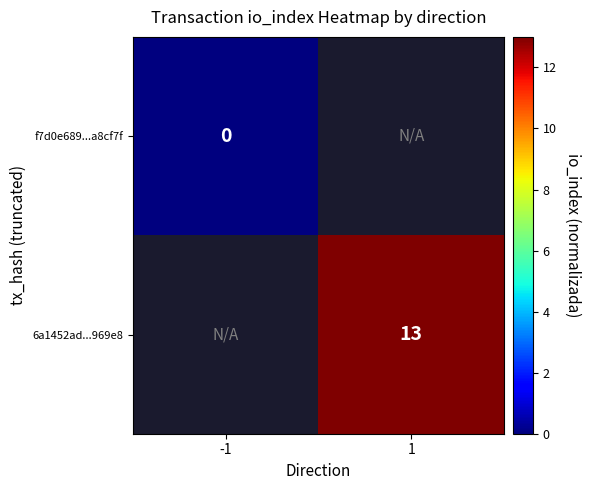

At how many categories does at least one series exceed 9?

1